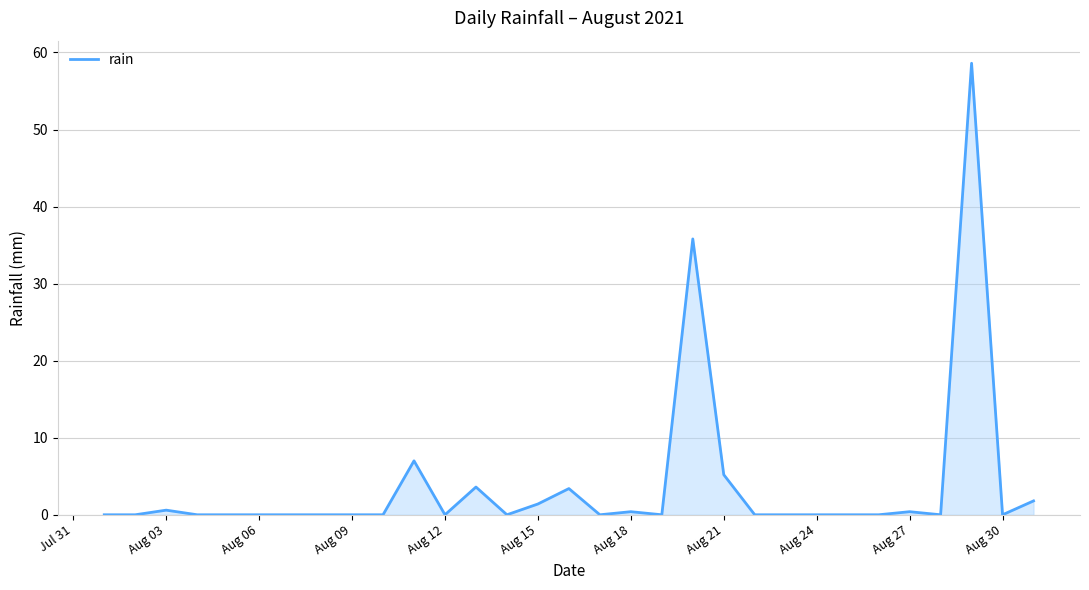

What is the difference between the maximum and minimum values?

58.6